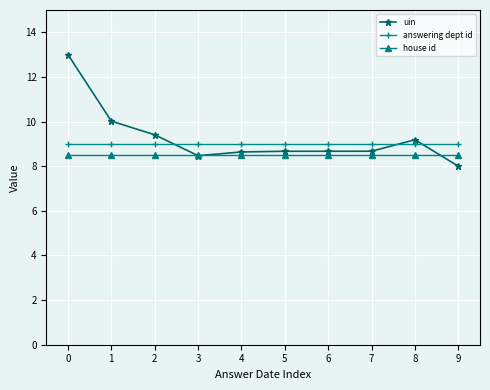

Is this an area chart (filled region under the line)?

No